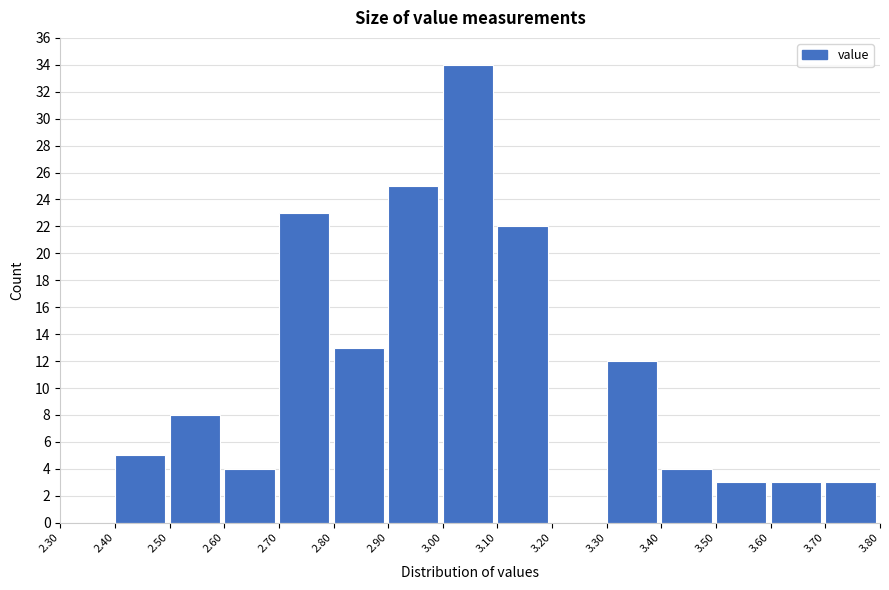

Reading left to right, transcribe this chart: for each bar, give the range it covers on the x-axis and its height. The values are not printed on the chart, so give them approximately, as read against the axis.

2.30 to 2.40: 0
2.40 to 2.50: 5
2.50 to 2.60: 8
2.60 to 2.70: 4
2.70 to 2.80: 23
2.80 to 2.90: 13
2.90 to 3.00: 25
3.00 to 3.10: 34
3.10 to 3.20: 22
3.20 to 3.30: 0
3.30 to 3.40: 12
3.40 to 3.50: 4
3.50 to 3.60: 3
3.60 to 3.70: 3
3.70 to 3.80: 3